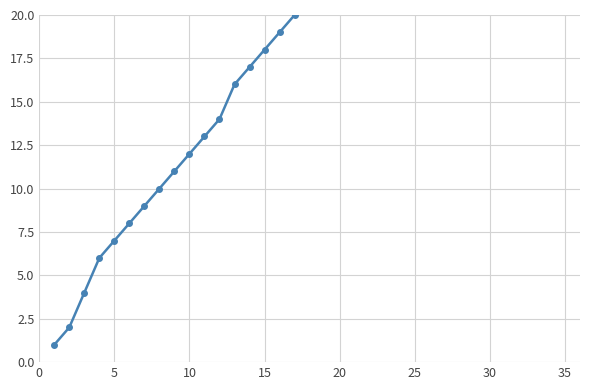

How many series are shown in this chart?

1